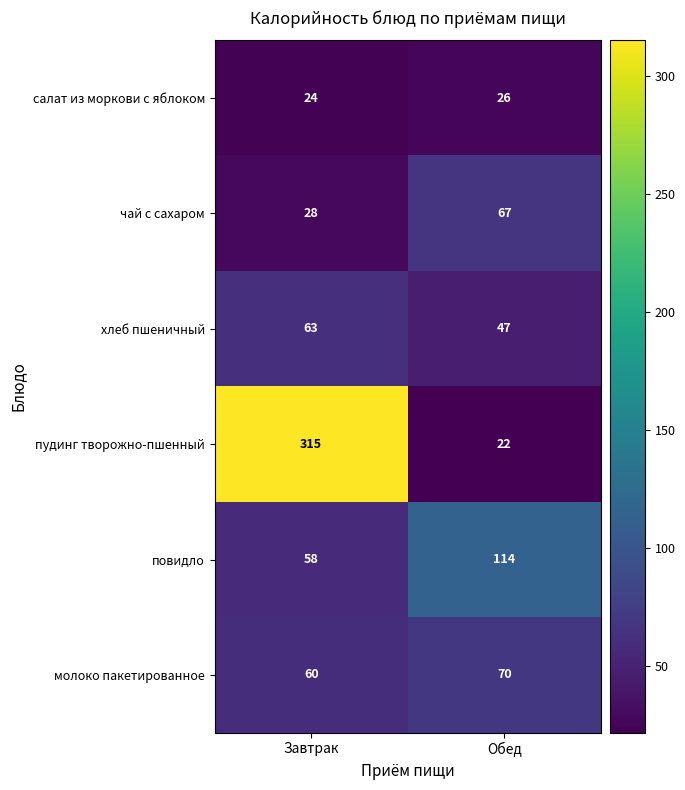

How many values in the хлеб пшеничный series are below 63?

1